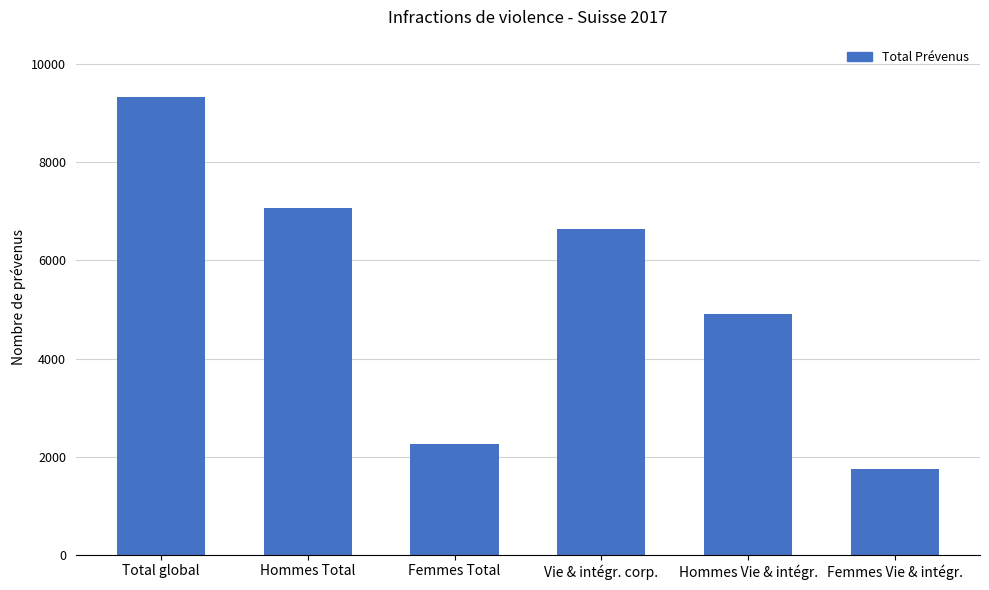

Rank the categories by value from lowest to highest.

Femmes Vie & intégr., Femmes Total, Hommes Vie & intégr., Vie & intégr. corp., Hommes Total, Total global